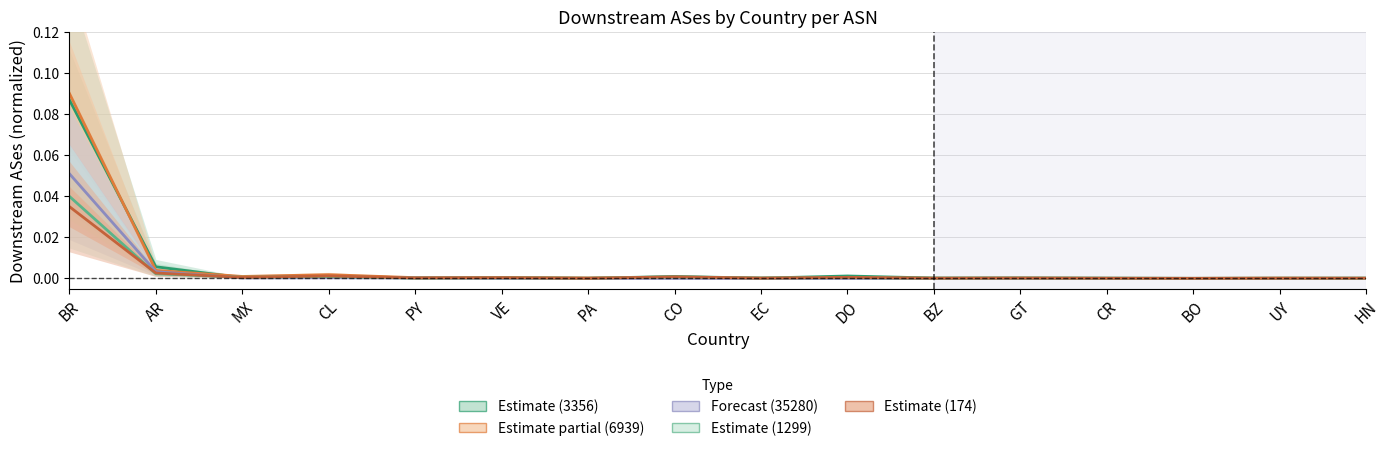

True or false: ASN 35280 has a value of 0.0 at HN.

True